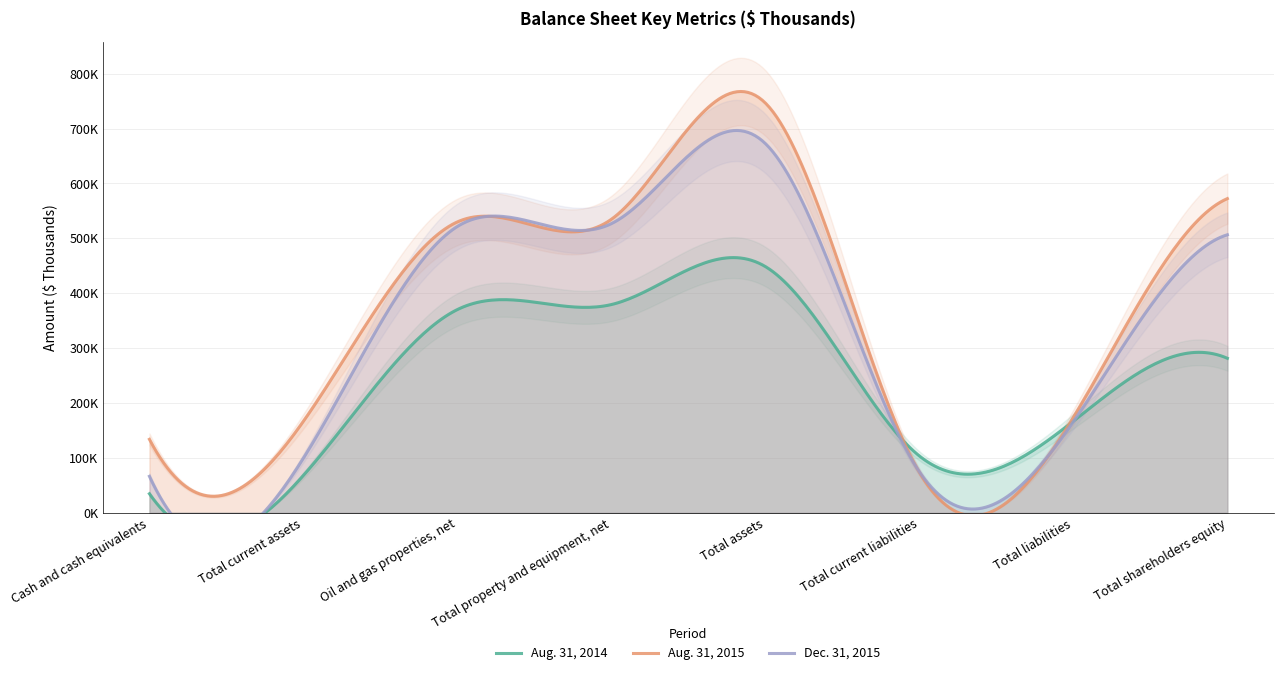

Reading left to right, transcribe all the data shown in this chart.

Aug. 31, 2014: Cash and cash equivalents=34753	Total current assets=68240	Oil and gas properties, net=370296	Total property and equipment, net=379400	Total assets=448542	Total current liabilities=103578	Total liabilities=167052	Total shareholders equity=281490
Aug. 31, 2015: Cash and cash equivalents=133908	Total current assets=166840	Oil and gas properties, net=529957	Total property and equipment, net=534740	Total assets=746449	Total current liabilities=73711	Total liabilities=174052	Total shareholders equity=572397
Dec. 31, 2015: Cash and cash equivalents=66499	Total current assets=99698	Oil and gas properties, net=521723	Total property and equipment, net=526847	Total assets=672616	Total current liabilities=74706	Total liabilities=166106	Total shareholders equity=506510